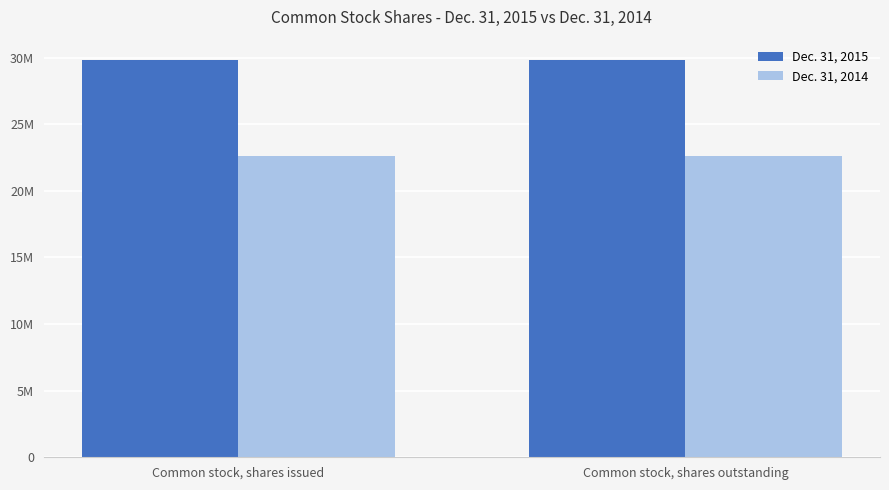

Which series has the largest total across all categories?

Dec. 31, 2015